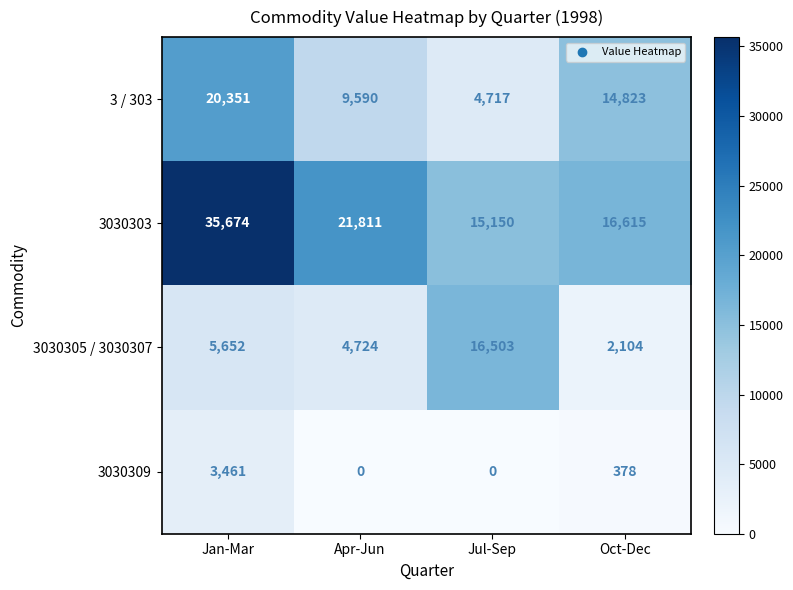

The value of 3 / 303 at Apr-Jun is 9590. True or false?

True